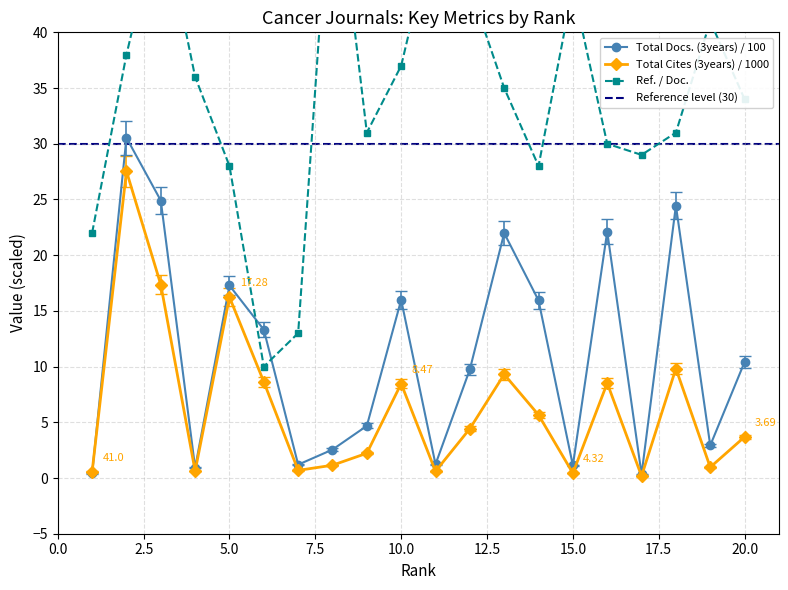

What is the minimum value shown in the chart?

0.2